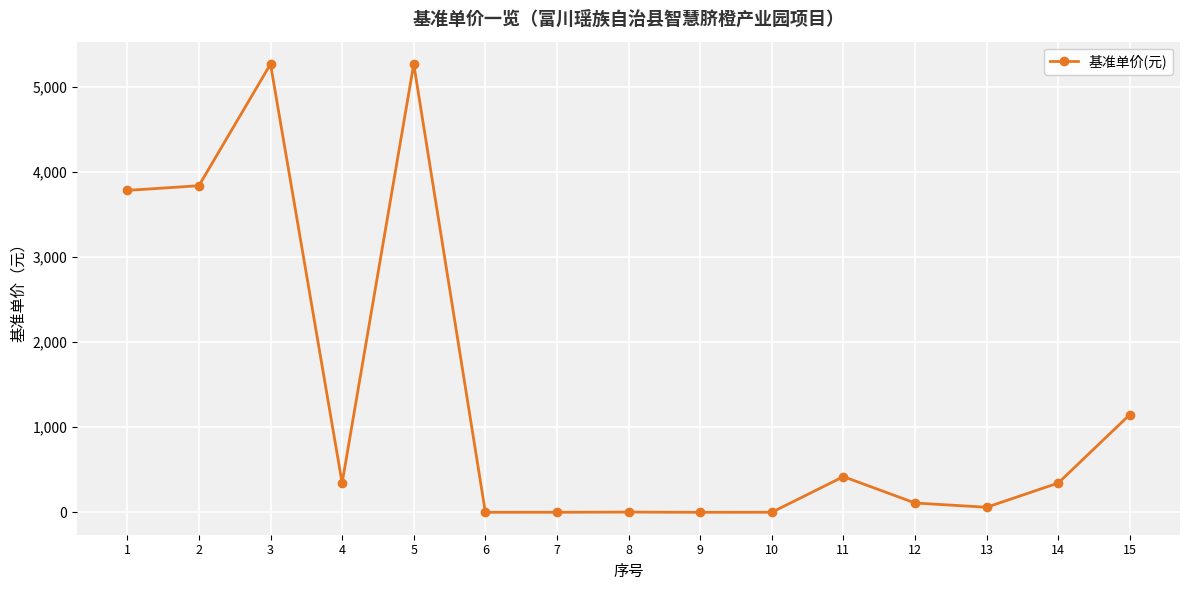

Read the value at 2.

3840.0